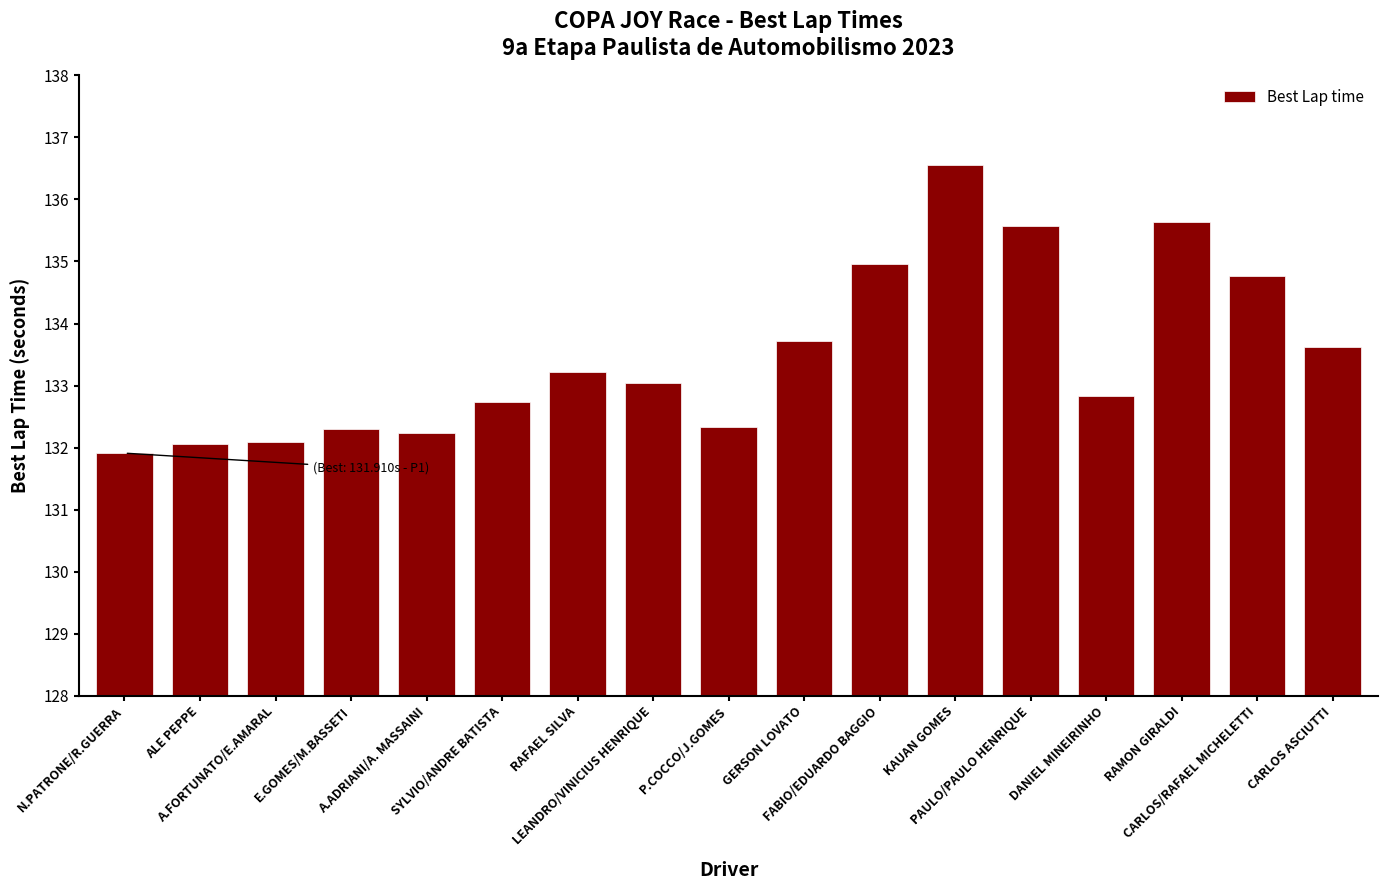

What is the maximum value shown in the chart?

136.6